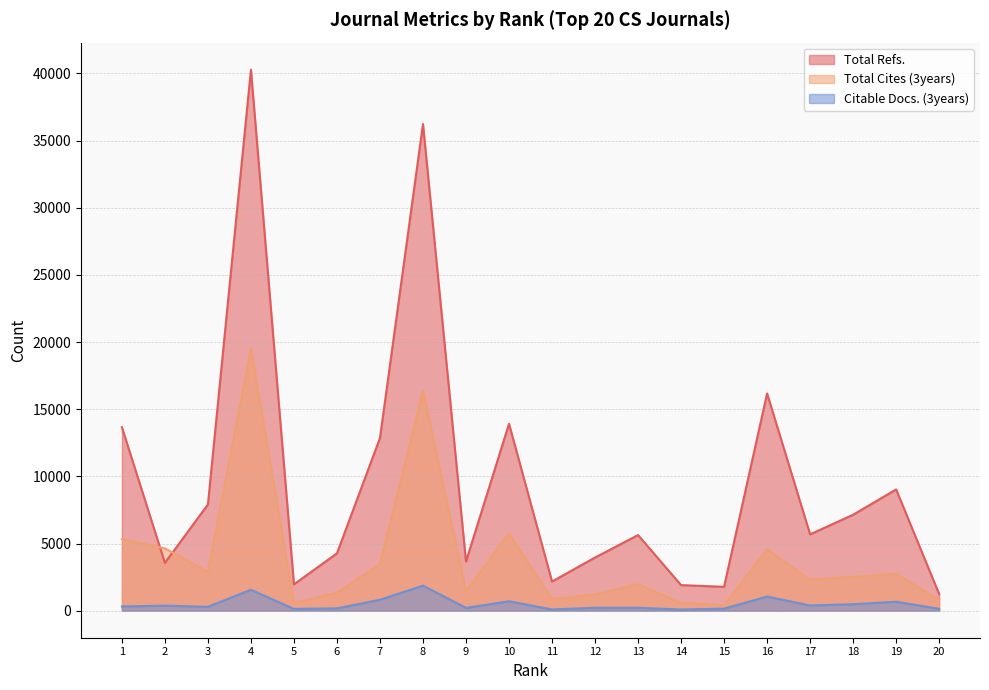

At which label is Total Refs. closest to 20758?

16